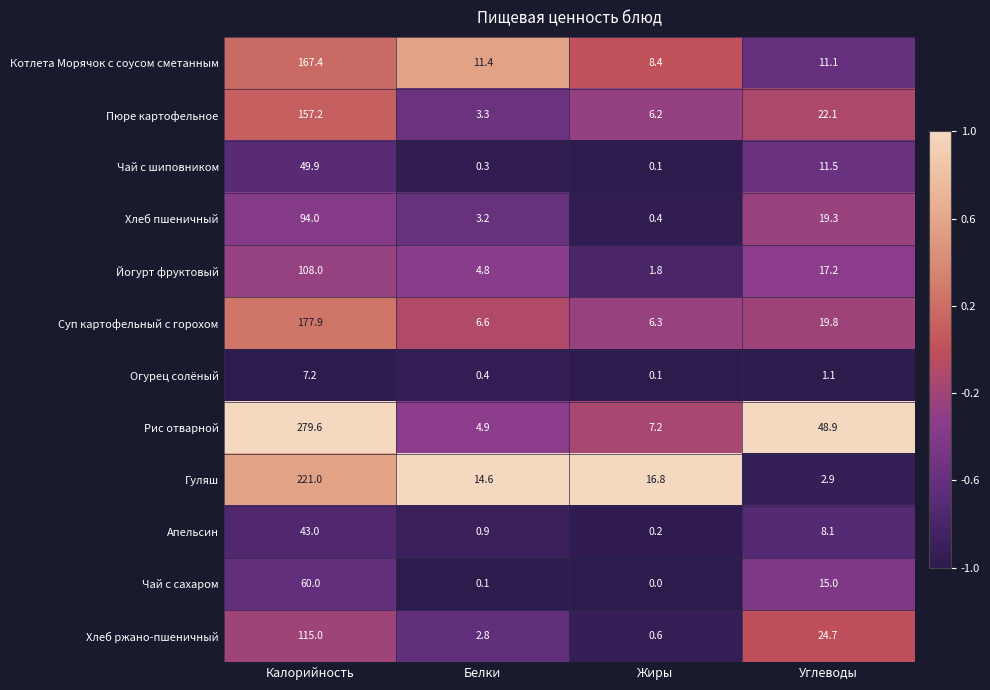

Rank the series by their maximum value, from highest to lowest.

Рис отварной, Гуляш, Суп картофельный с горохом, Котлета Морячок с соусом сметанным, Пюре картофельное, Хлеб ржано-пшеничный, Йогурт фруктовый, Хлеб пшеничный, Чай с сахаром, Чай с шиповником, Апельсин, Огурец солёный